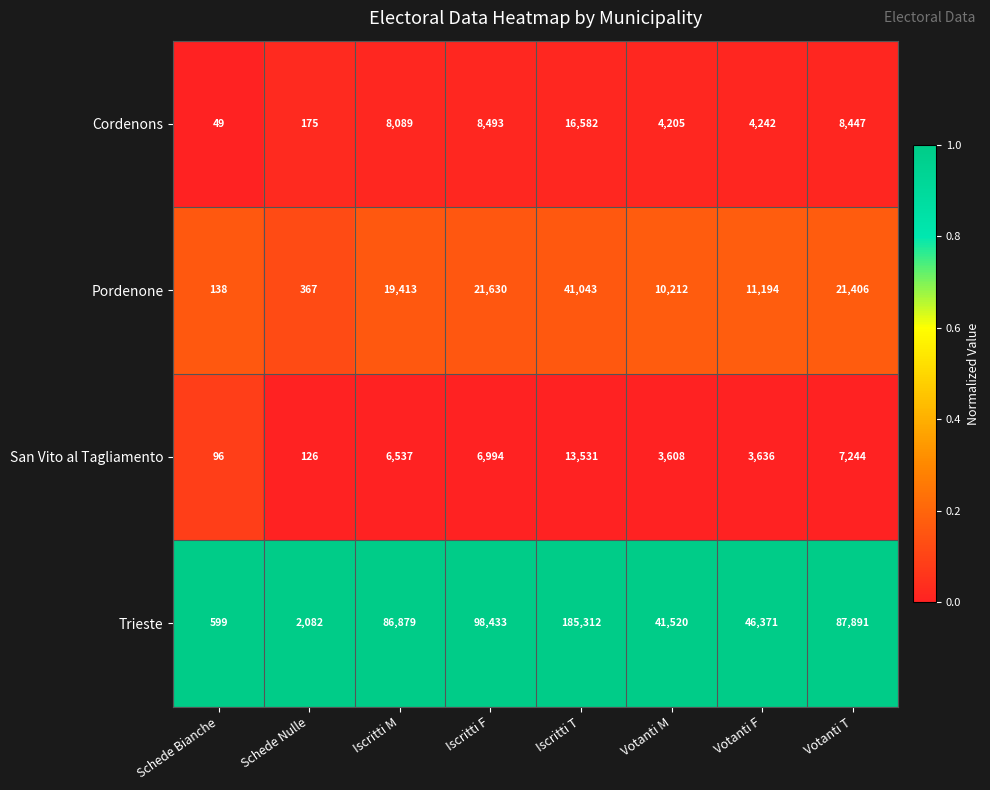

List the series in order of their peak value, highest first.

Trieste, Pordenone, Cordenons, San Vito al Tagliamento